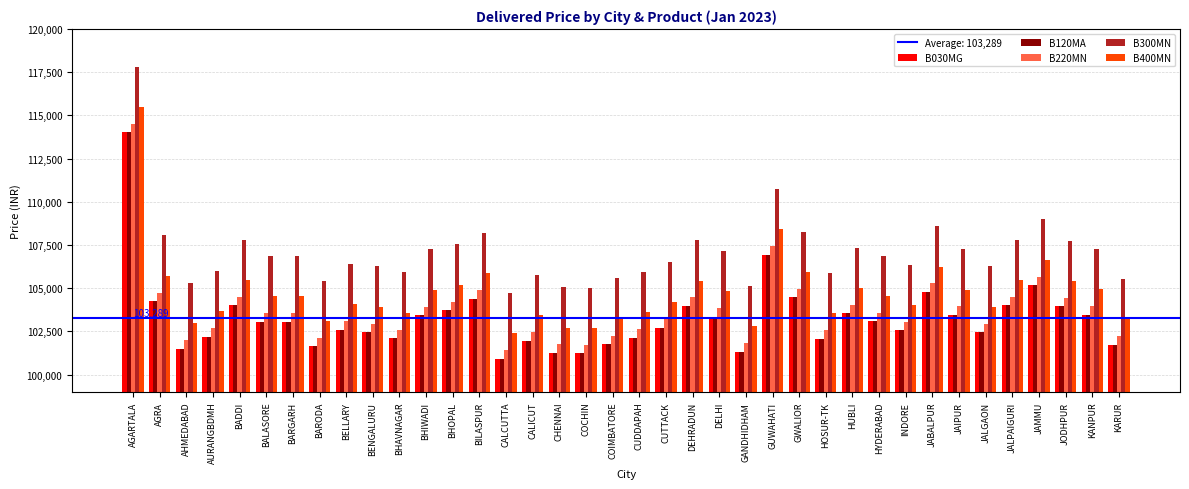

What is the sum of the B030MG values at CALCUTTA and COCHIN?

202165